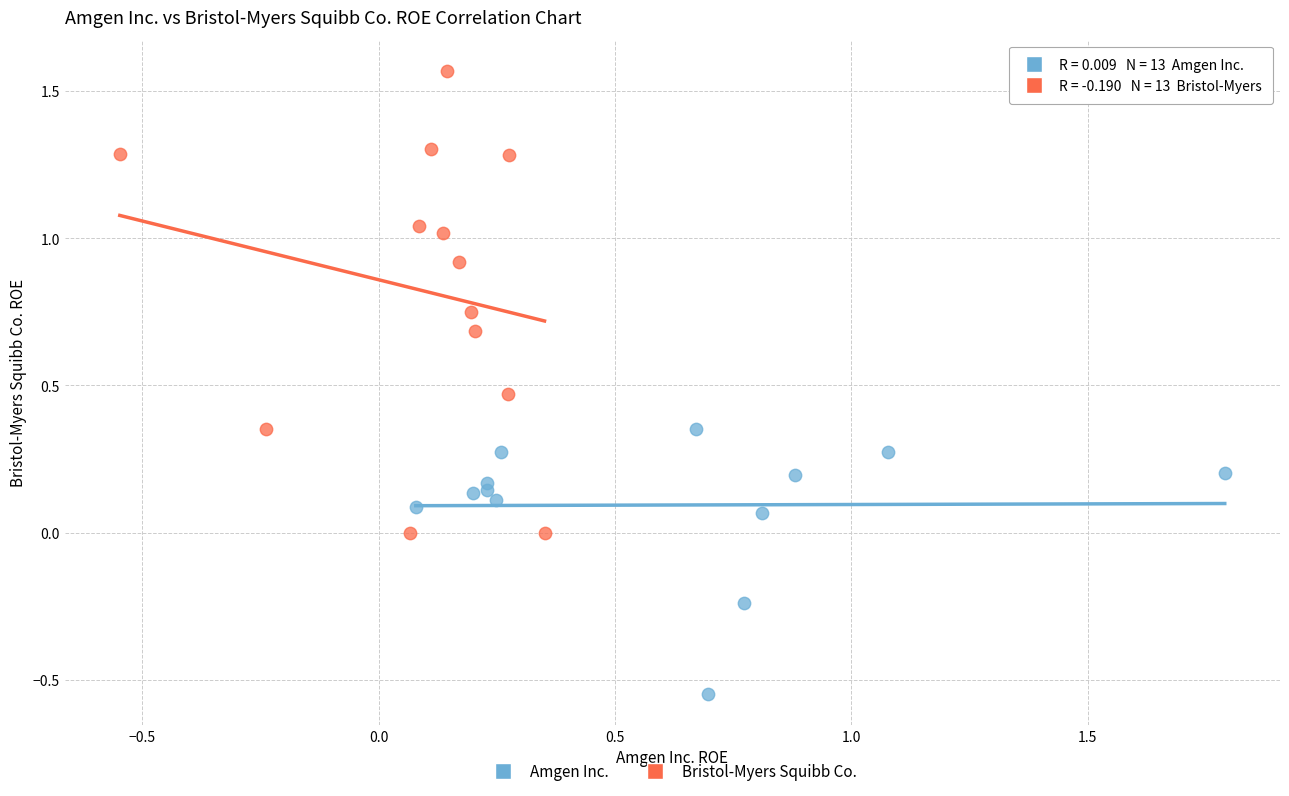

Which series reaches the maximum Y coordinate?

Bristol-Myers Squibb Co.